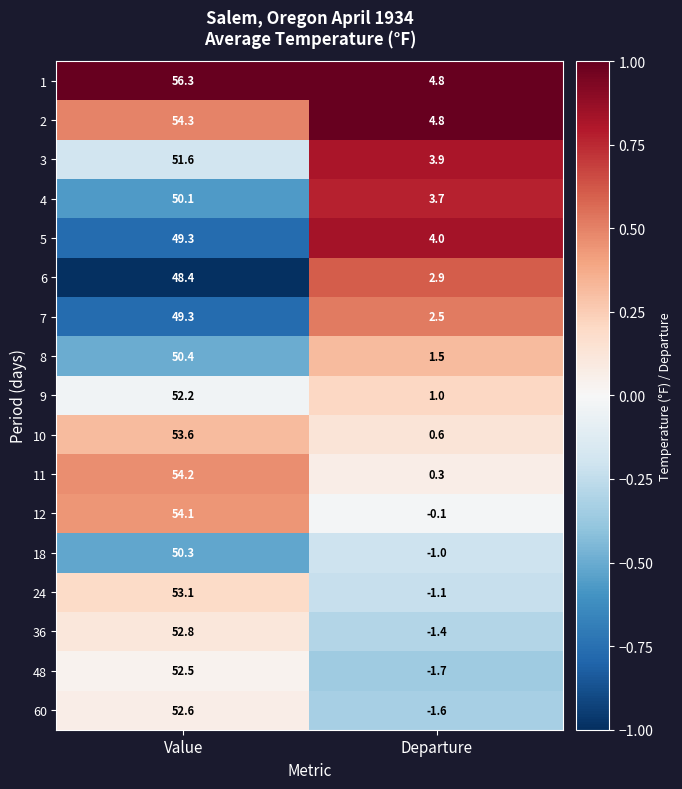

At which label does 9 reach its minimum?

Departure